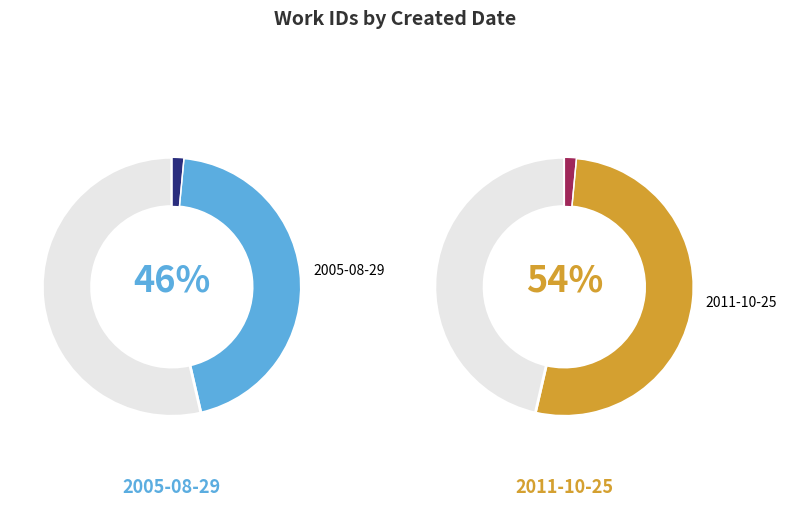

To the nearest percent, what is the average slice percentage?

50%